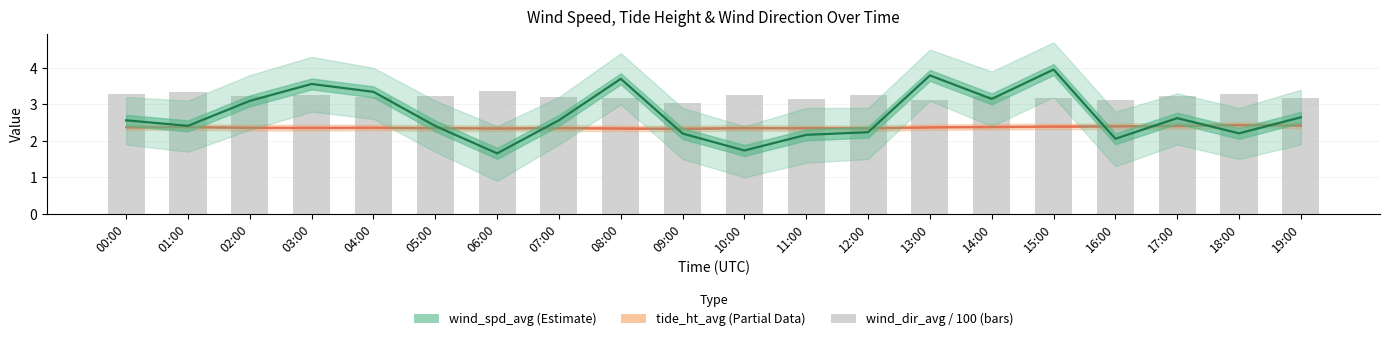

Reading right to left, extract all data points from this chart.

tide_ht_avg: 19:00=2.4	18:00=2.4	17:00=2.4	16:00=2.4	15:00=2.4	14:00=2.4	13:00=2.4	12:00=2.3	11:00=2.3	10:00=2.4	09:00=2.3	08:00=2.3	07:00=2.4	06:00=2.3	05:00=2.4	04:00=2.4	03:00=2.4	02:00=2.4	01:00=2.4	00:00=2.4
wind_spd_avg: 19:00=2.6	18:00=2.2	17:00=2.6	16:00=2.1	15:00=4.0	14:00=3.1	13:00=3.8	12:00=2.2	11:00=2.2	10:00=1.7	09:00=2.2	08:00=3.7	07:00=2.6	06:00=1.7	05:00=2.4	04:00=3.3	03:00=3.6	02:00=3.1	01:00=2.4	00:00=2.6
wind_dir_avg: 19:00=3.2	18:00=3.3	17:00=3.2	16:00=3.1	15:00=3.2	14:00=3.2	13:00=3.1	12:00=3.3	11:00=3.1	10:00=3.3	09:00=3.0	08:00=3.2	07:00=3.2	06:00=3.4	05:00=3.2	04:00=3.2	03:00=3.3	02:00=3.2	01:00=3.3	00:00=3.3